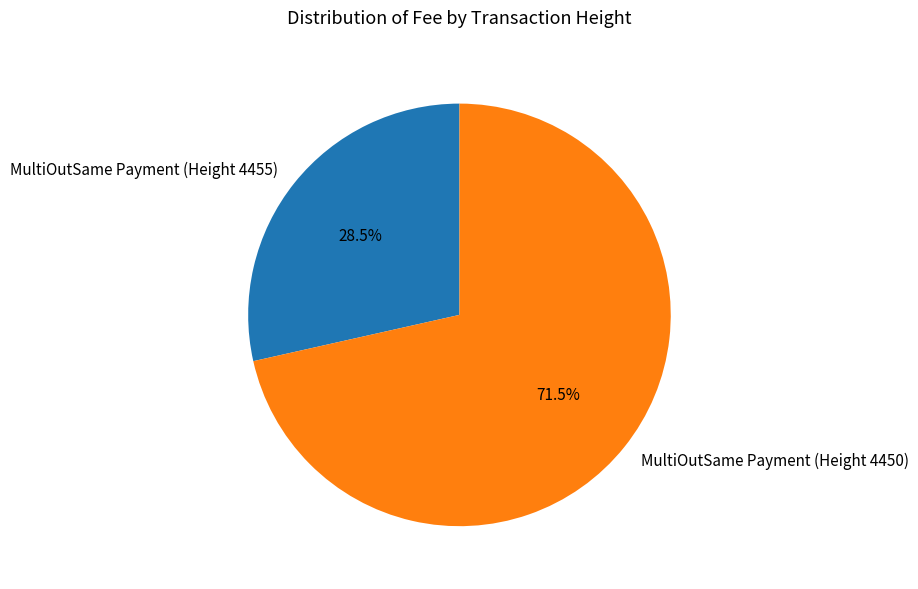

Is it true that MultiOutSame Payment (Height 4450) is 78% of the pie?

False